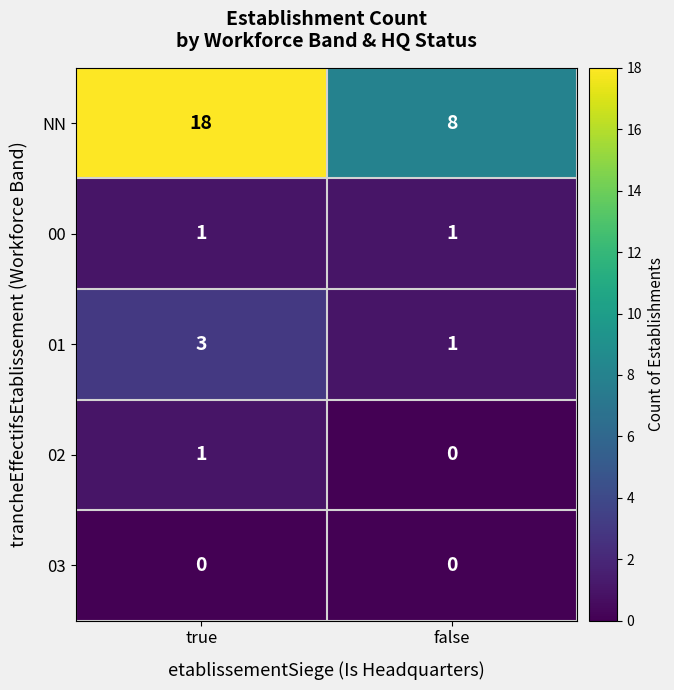

Is it true that 00 equals 0 at true?

False